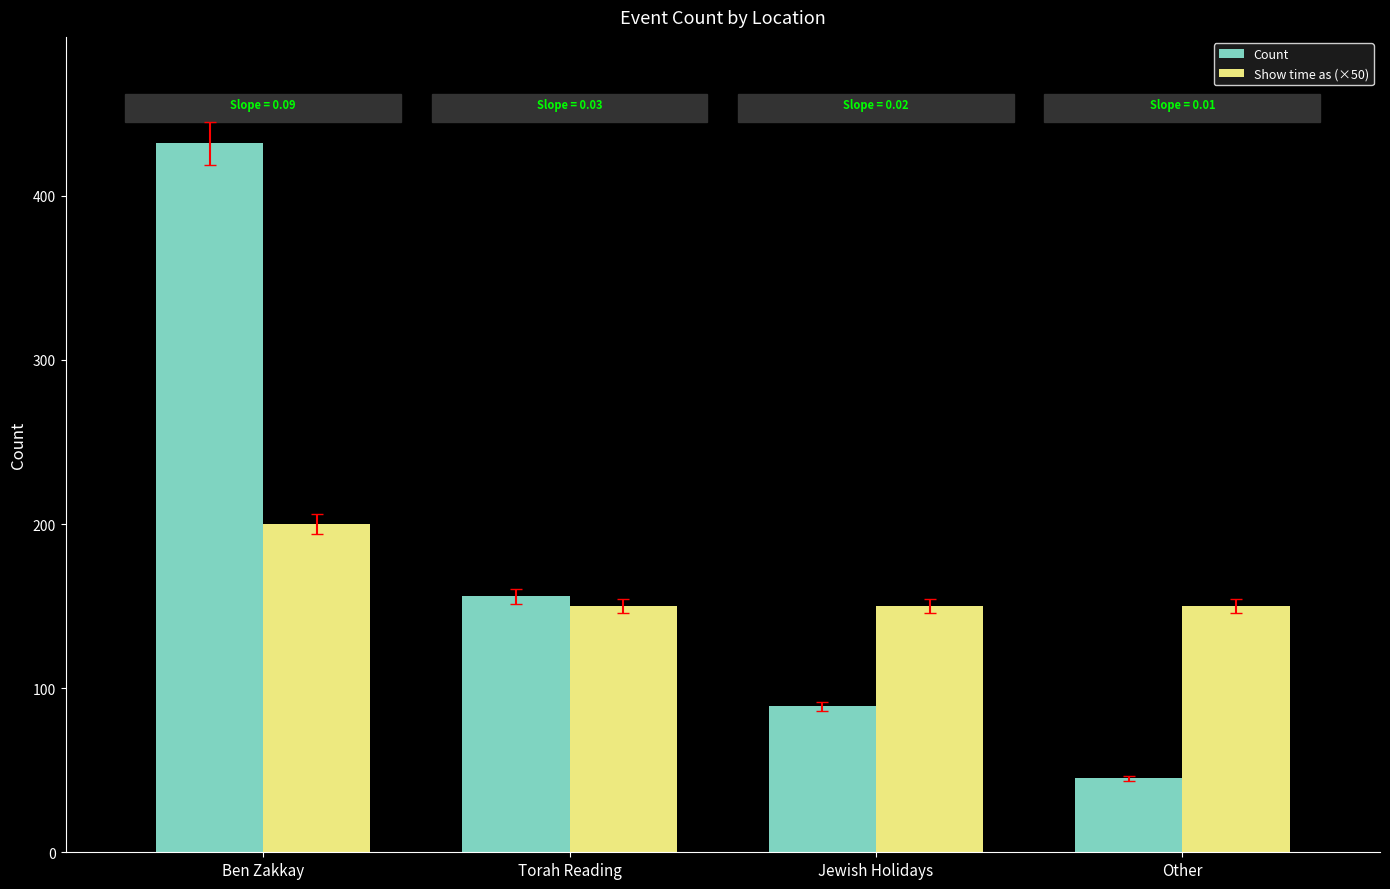

The Show time as (×50) series shows 258 at Torah Reading. True or false?

False